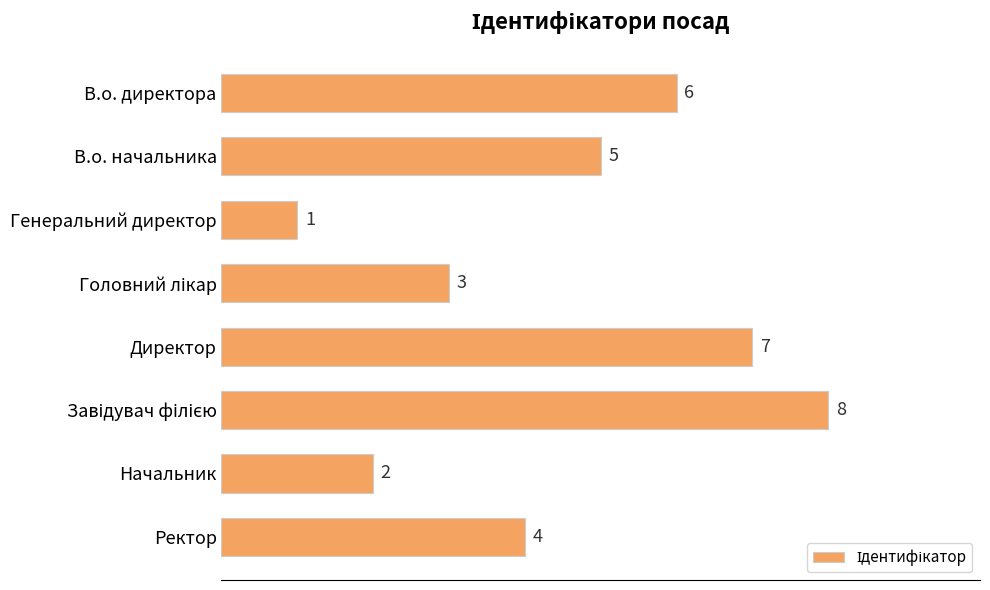

What is the maximum value shown in the chart?

8